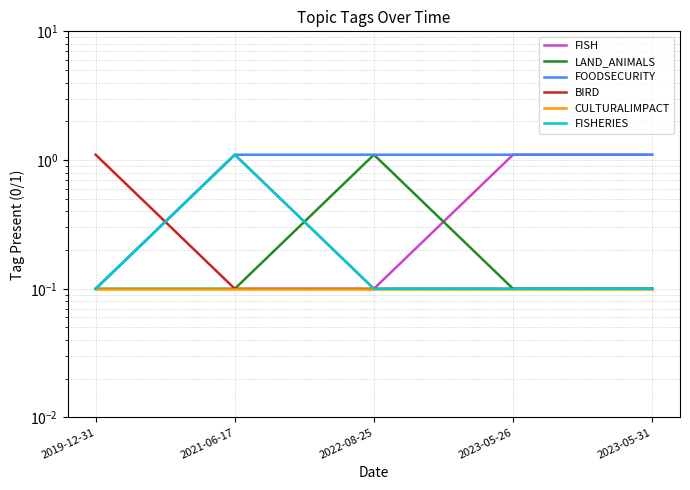

True or false: BIRD and FISH intersect in this chart.

True